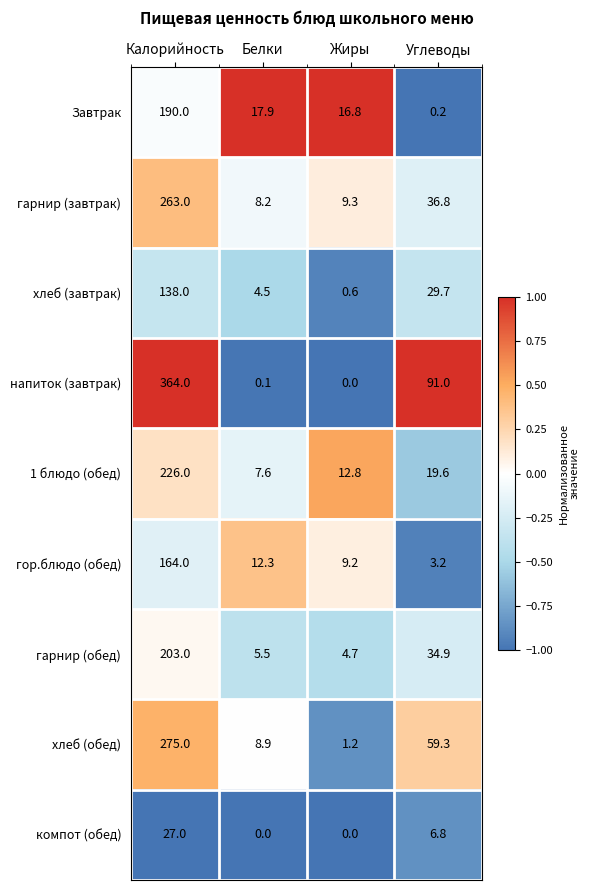

Which series changed the most between Калорийность and Белки?

напиток (завтрак)